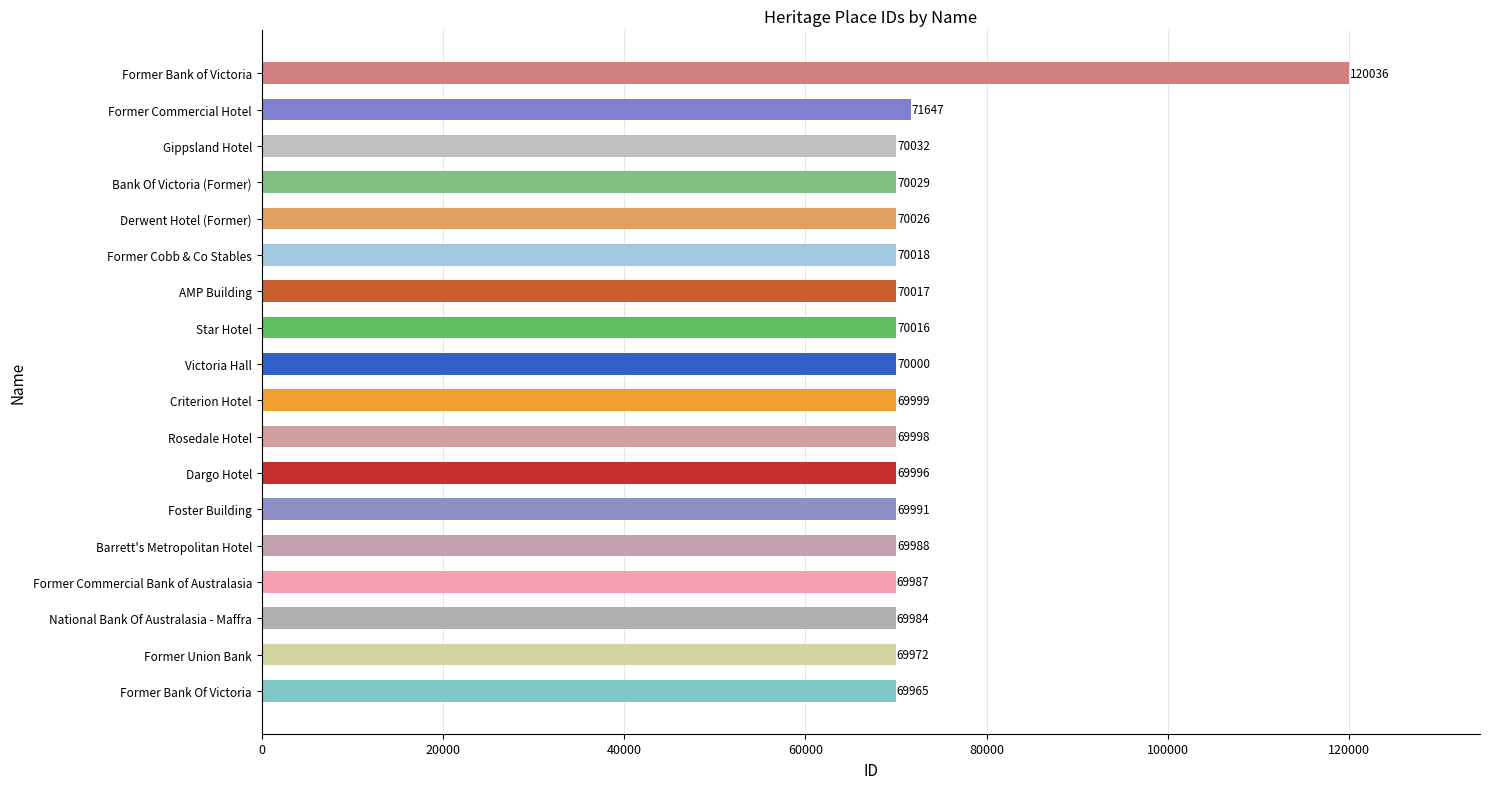

What is the average value?

72872